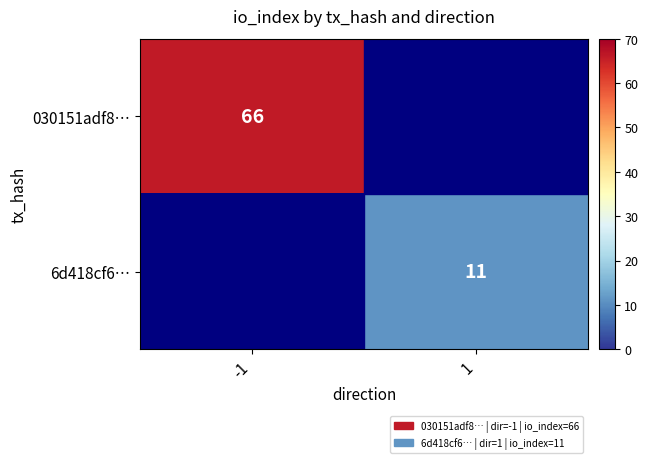

The 030151adf8… series shows 66 at -1. True or false?

True